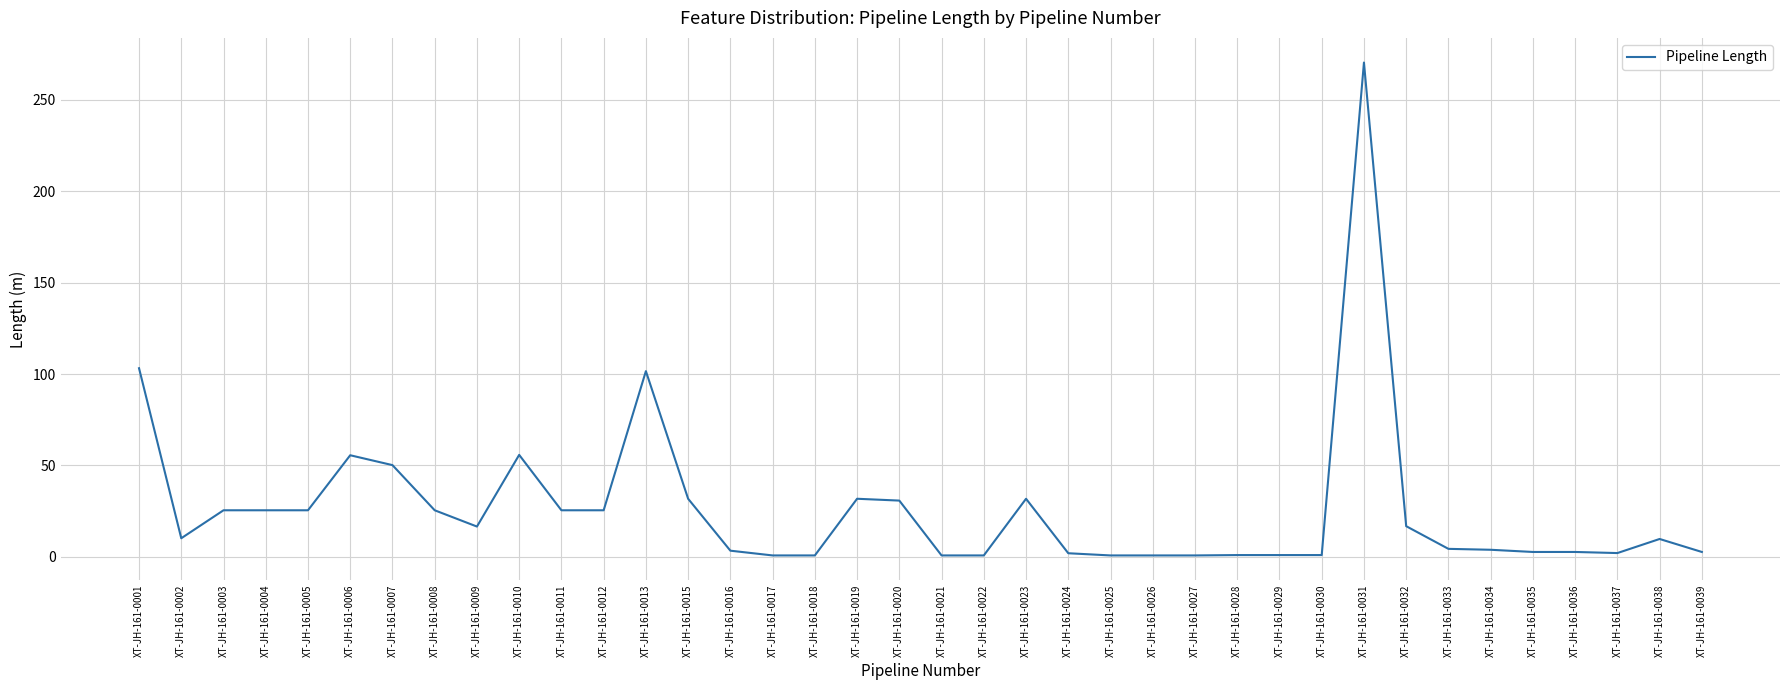

What is the sum of all values?

1001.9